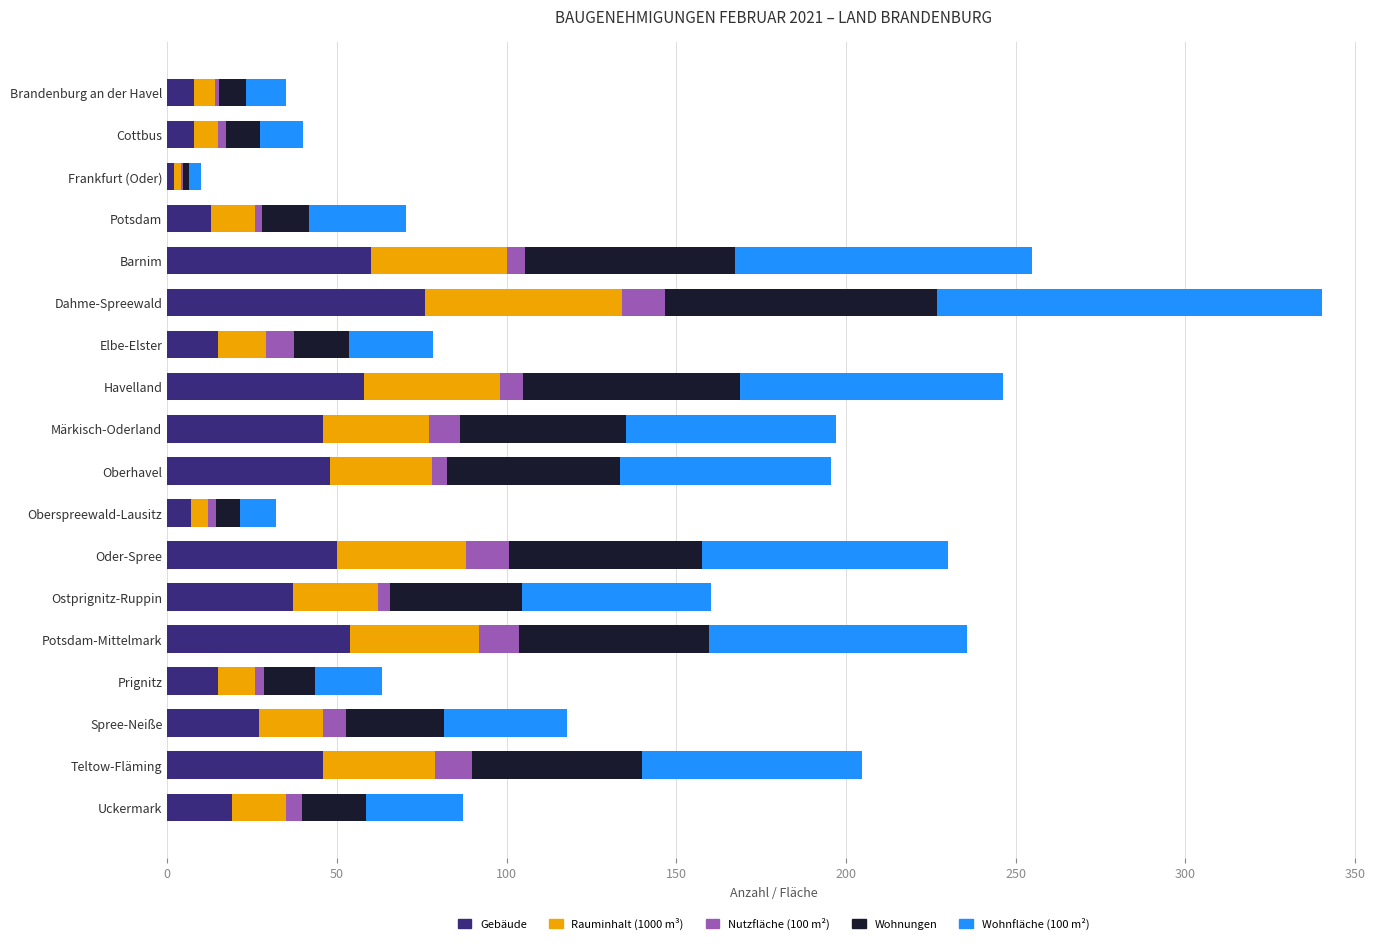

The Gebäude series shows 10.5 at Oder-Spree. True or false?

False